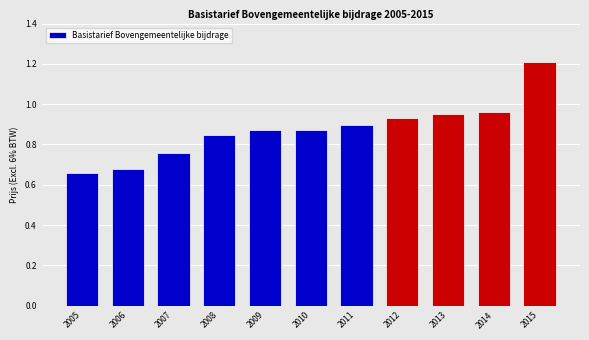

The value at 2012 is 0.9. True or false?

True